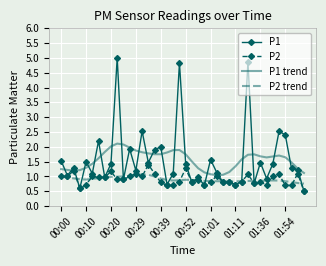

Rank the series by their maximum value, from highest to lowest.

P1, P1 trend, P2, P2 trend